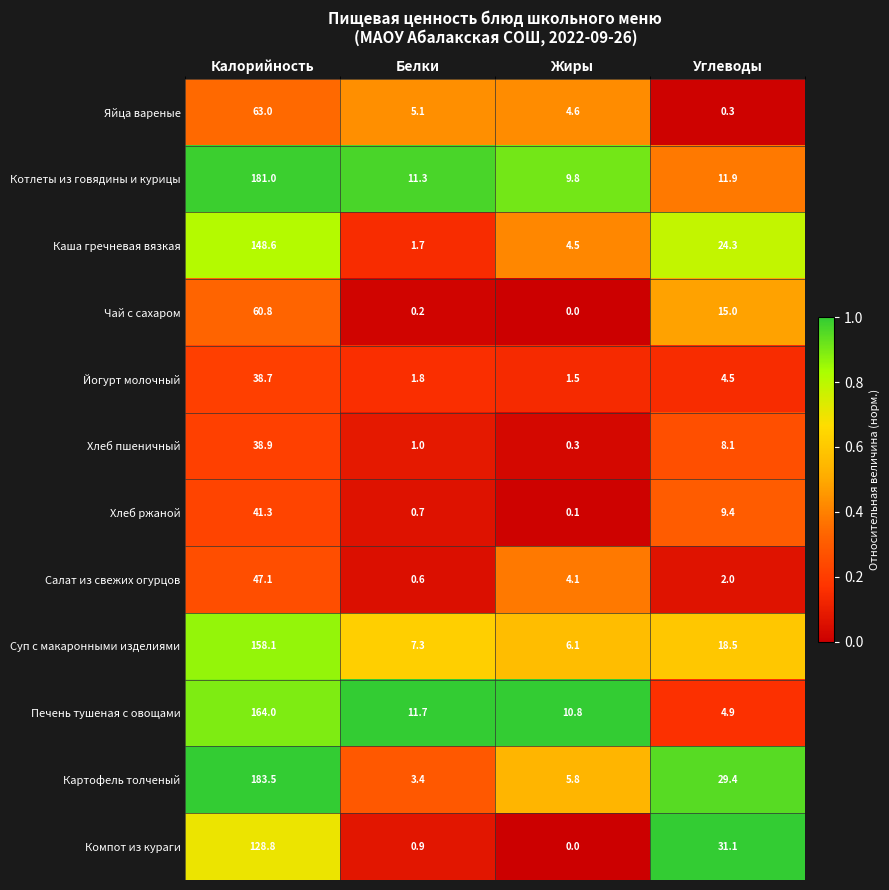

At Белки, list the series in order from smallest to largest.

Чай с сахаром, Салат из свежих огурцов, Хлеб ржаной, Компот из кураги, Хлеб пшеничный, Каша гречневая вязкая, Йогурт молочный, Картофель толченый, Яйца вареные, Суп с макаронными изделиями, Котлеты из говядины и курицы, Печень тушеная с овощами